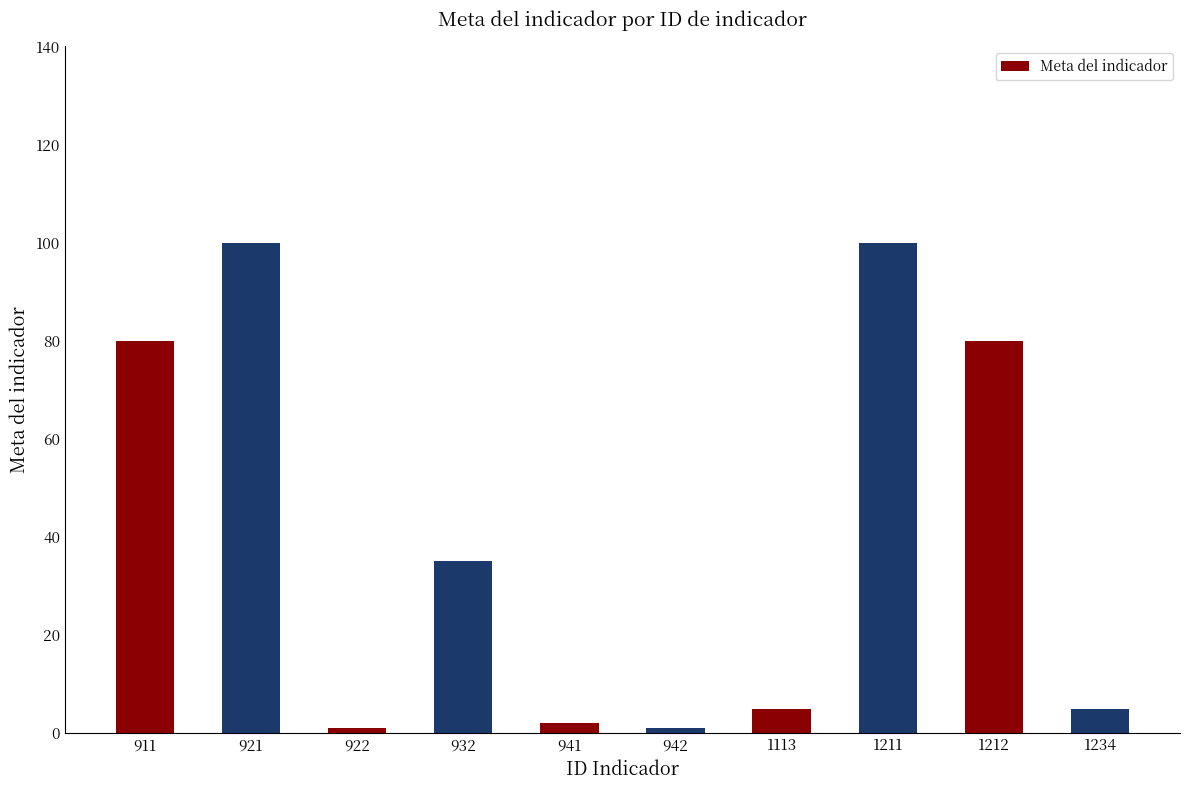

What is the maximum value shown in the chart?

100